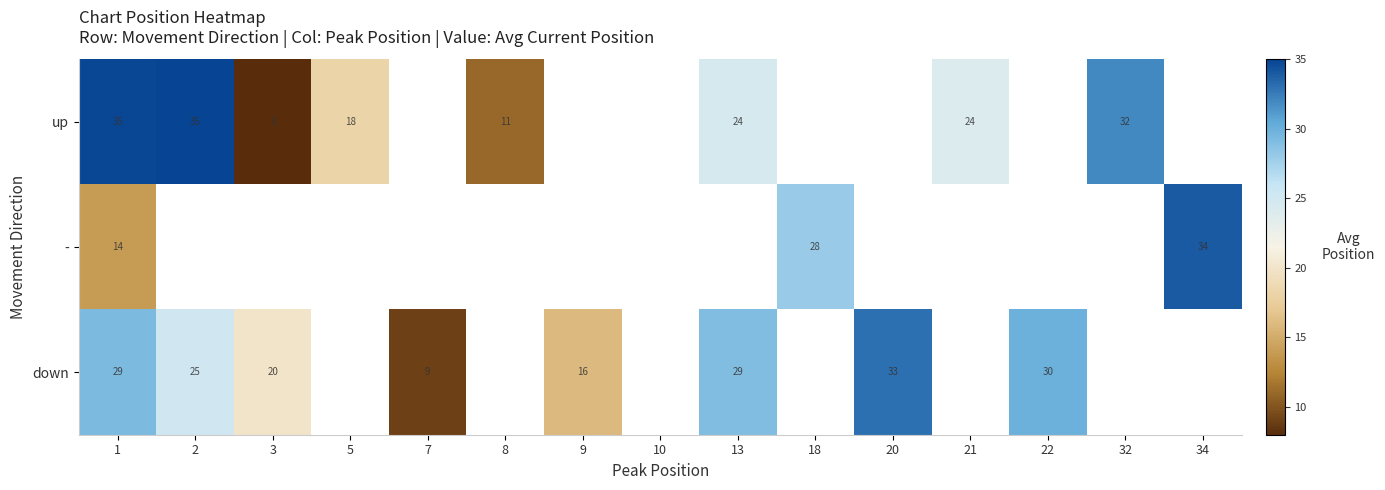

Which category has the highest value in the - series?

34